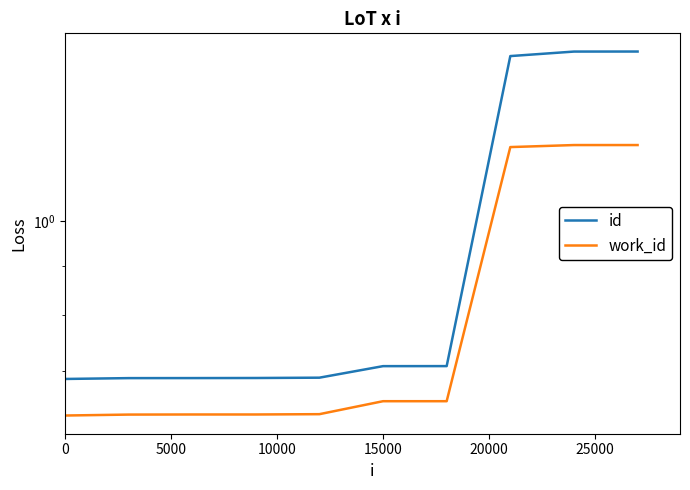

True or false: id and work_id cross at least once.

False